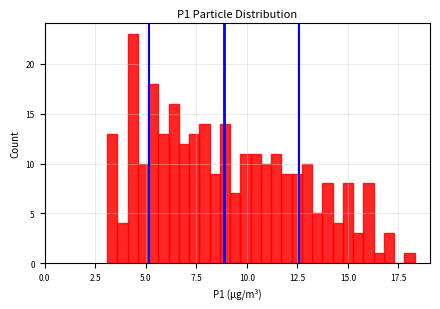

Read against the x-axis, roughly where is the centre of the tallest bar?

4.5